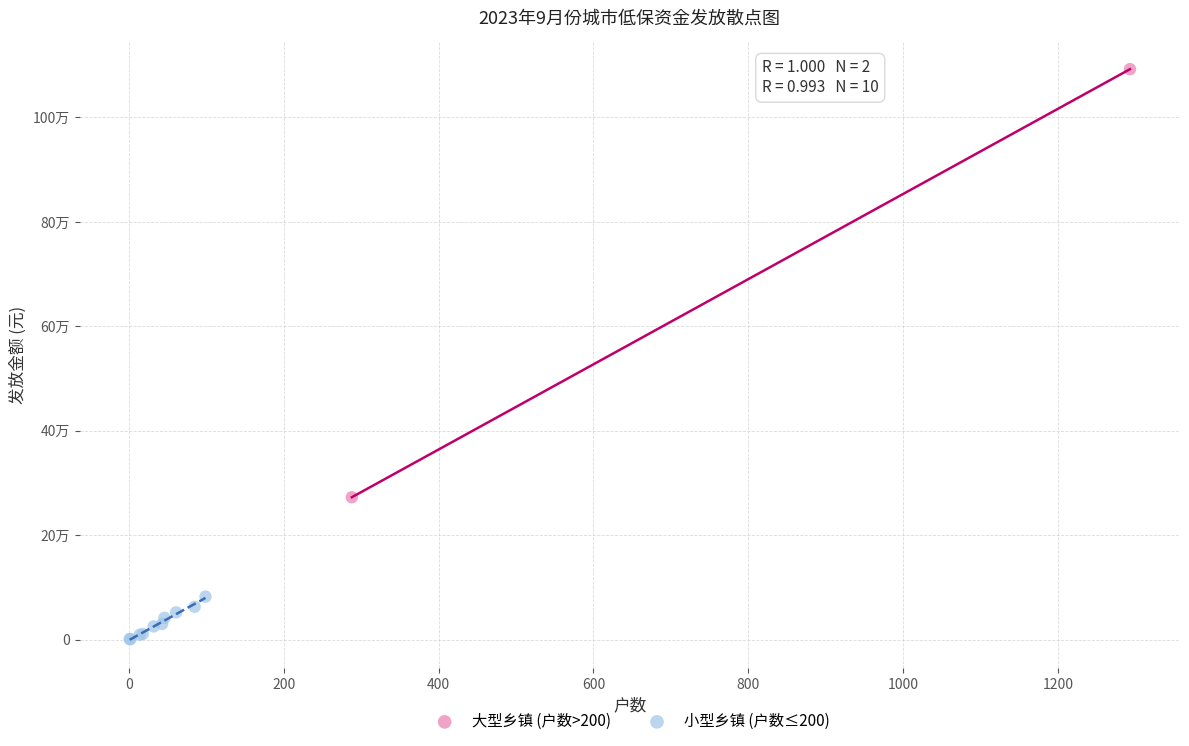

What are all the series names shown in the legend?

大型乡镇 (户数>200), 小型乡镇 (户数≤200)